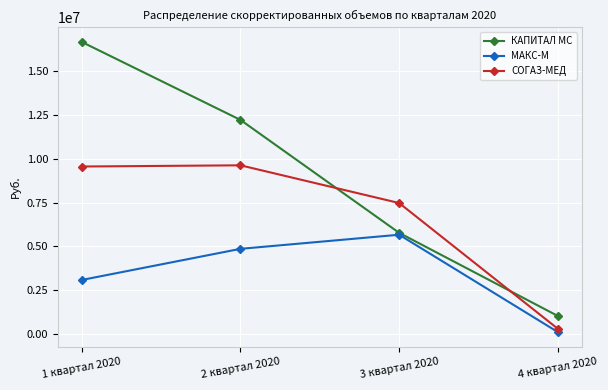

What is the average value of the КАПИТАЛ МС series?

8920992